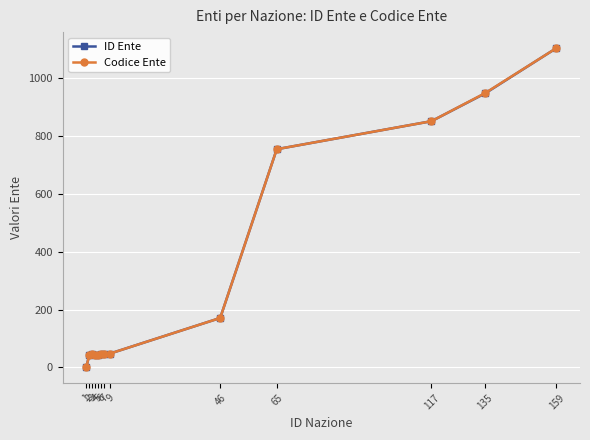

True or false: ID Ente has more than 0 points higher than both neighbors.

True